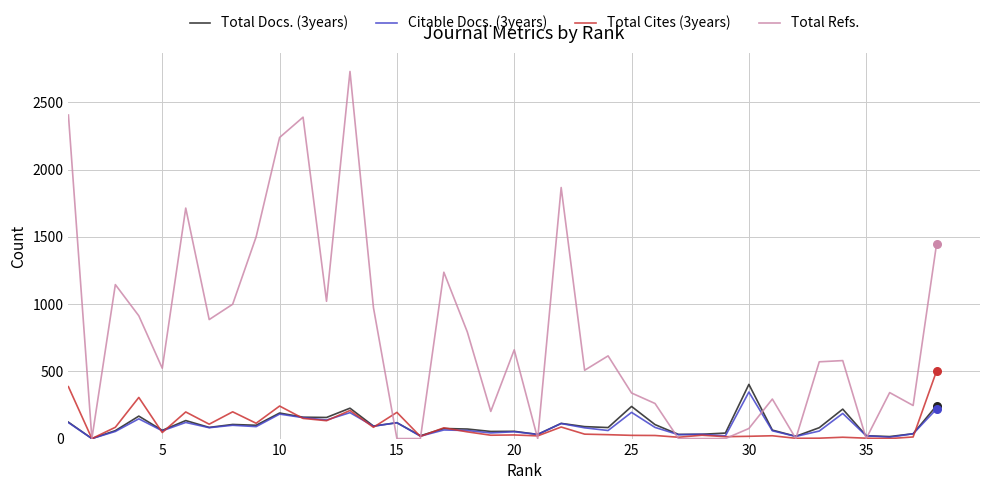

What is the maximum value shown in the chart?

2730